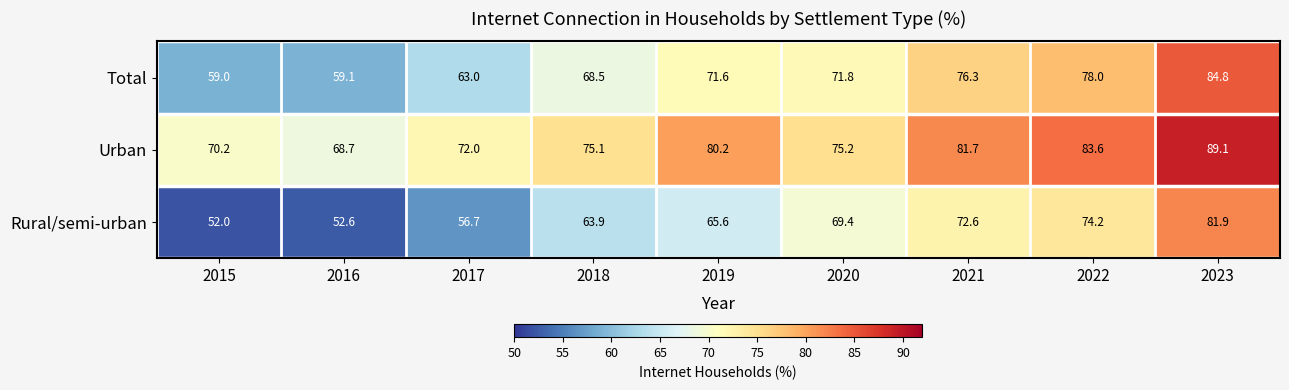

Reading right to left, extract all data points from this chart.

Total: 84.8	78.0	76.3	71.8	71.6	68.5	63.0	59.1	59.0
Urban: 89.1	83.6	81.7	75.2	80.2	75.1	72.0	68.7	70.2
Rural/semi-urban: 81.9	74.2	72.6	69.4	65.6	63.9	56.7	52.6	52.0